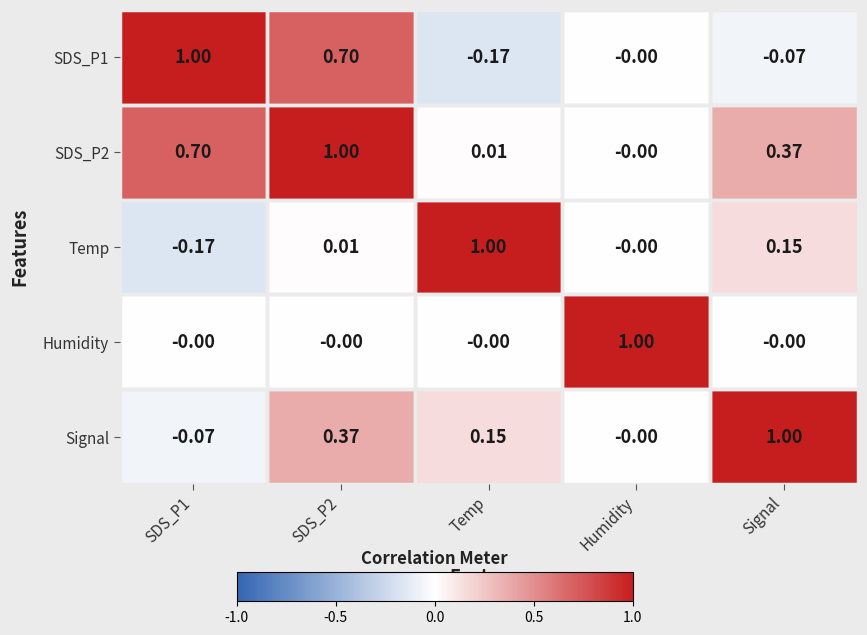

How many series are shown in this chart?

5